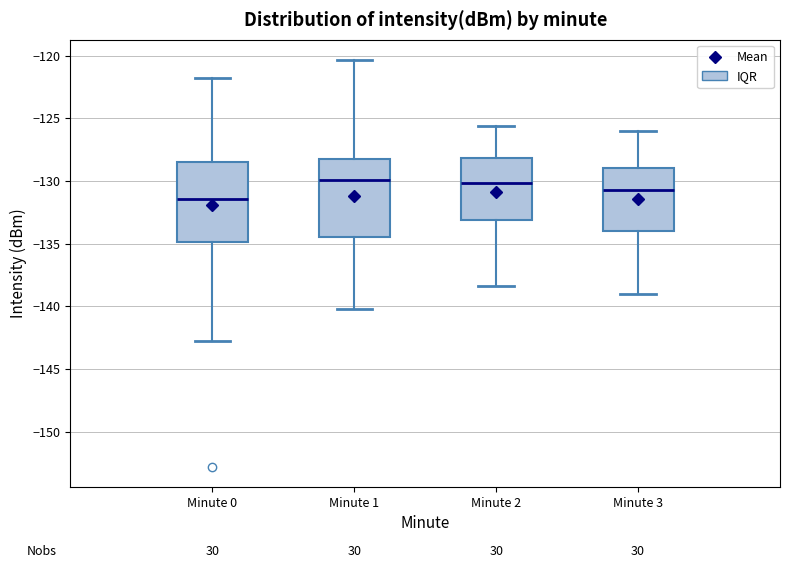

Reading left to right, transcribe this box plot: for each box, give where its median line is, the range the box spans, and where its two whiskers end, as read against the y-axis. The values are not printed on the chart, so give them approximately, as read against the axis.

Minute 0: median -131.5, box -135.0 to -128.5, whiskers -143.0 to -122.0
Minute 1: median -130.0, box -134.5 to -128.5, whiskers -140.0 to -120.5
Minute 2: median -130.0, box -133.0 to -128.0, whiskers -138.5 to -125.5
Minute 3: median -130.5, box -134.0 to -129.0, whiskers -139.0 to -126.0